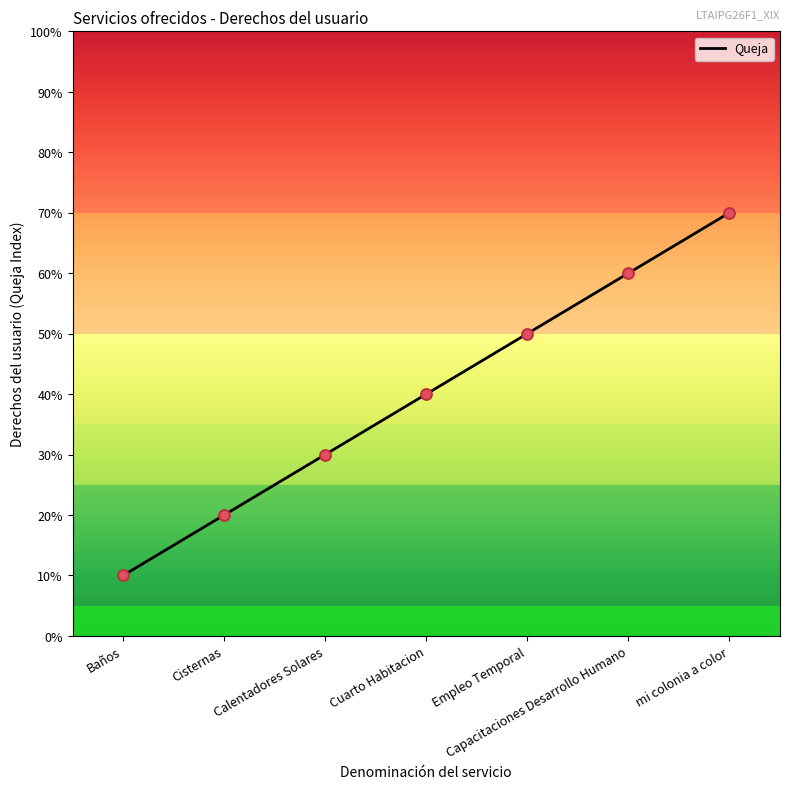

Approximately how many times larger is the value at Empleo Temporal compared to Capacitaciones Desarrollo Humano?

0.8